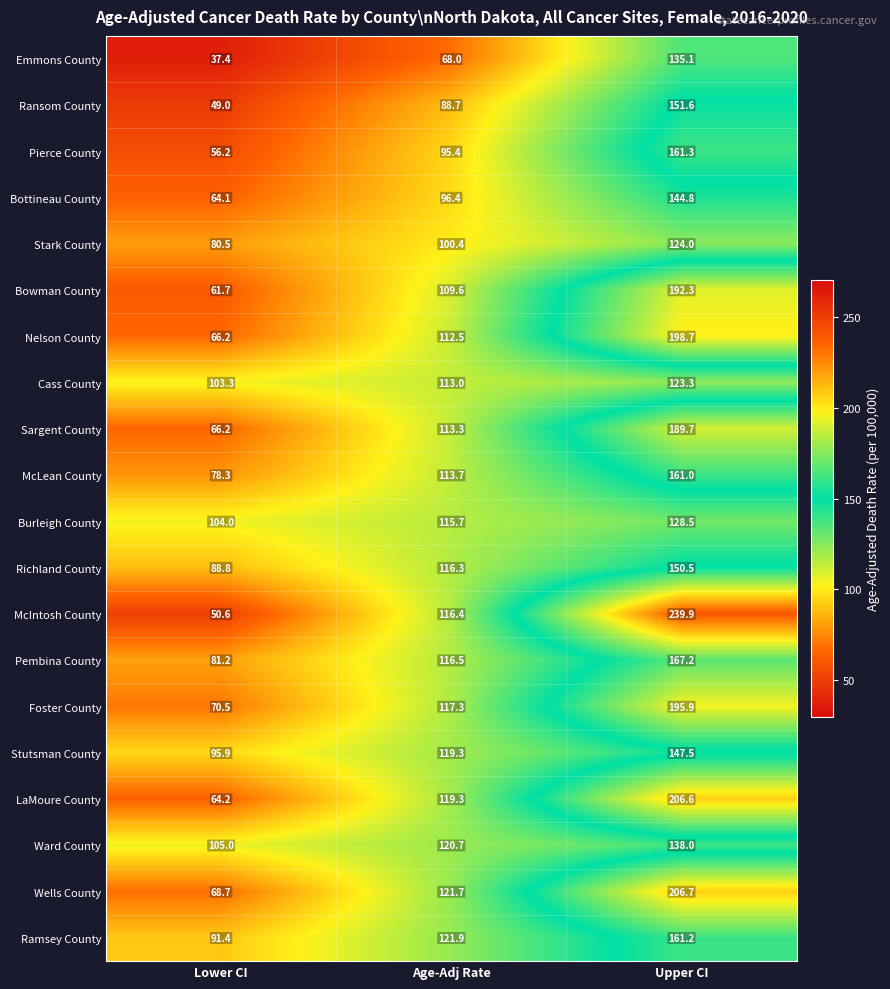

Which series has the widest spread of values?

McIntosh County